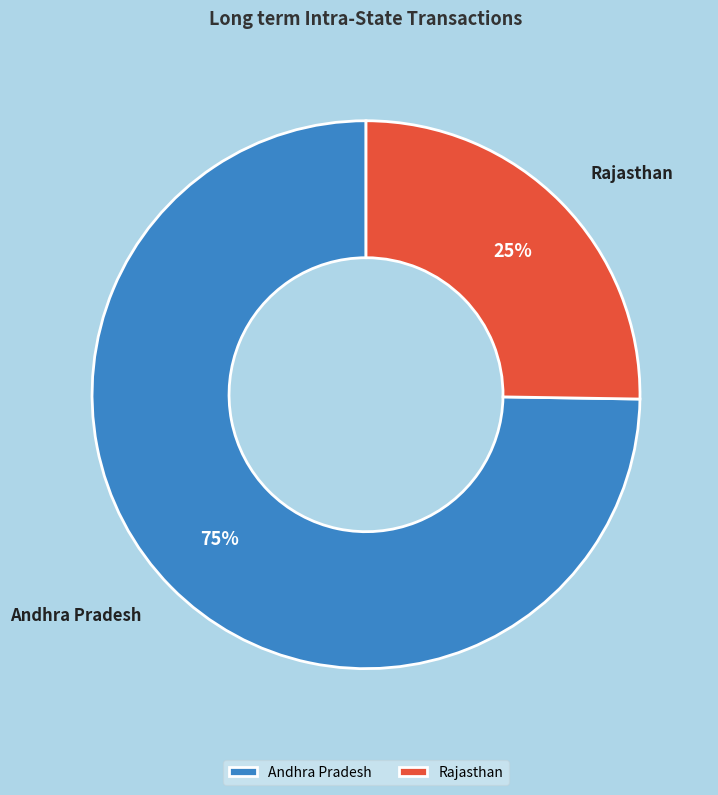

Does any single category account for the majority?

Yes